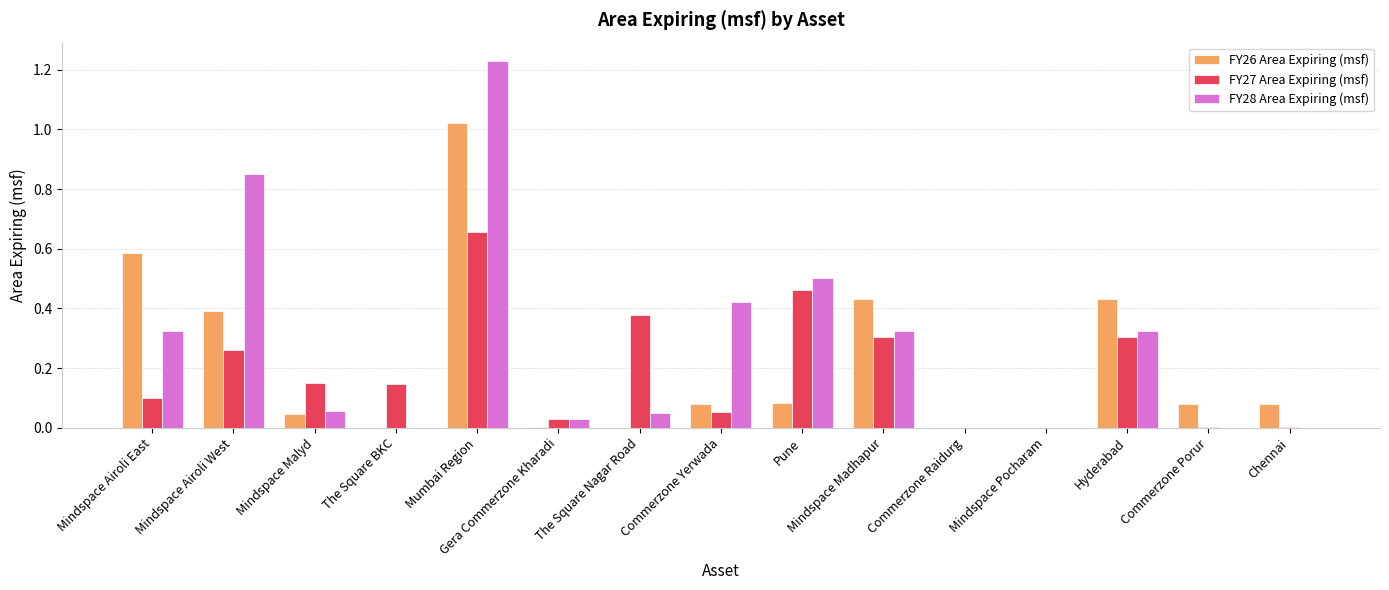

Which label corresponds to the largest value in the chart?

Mumbai Region